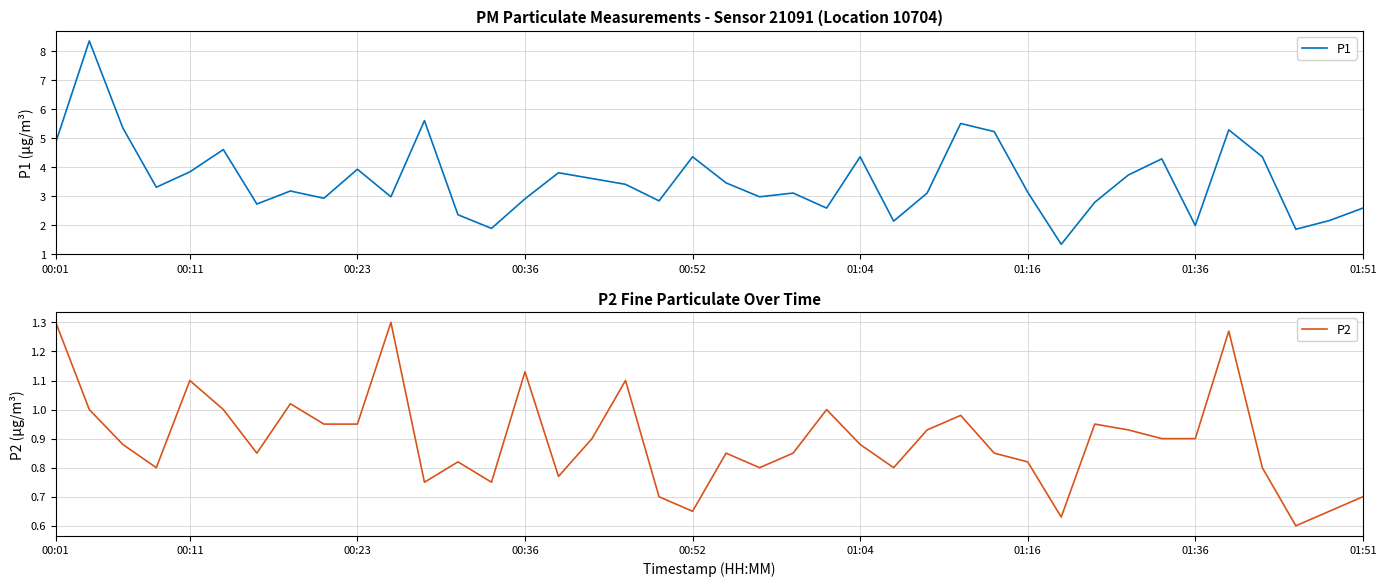

True or false: P1 has more than 2 interior local peaks.

True